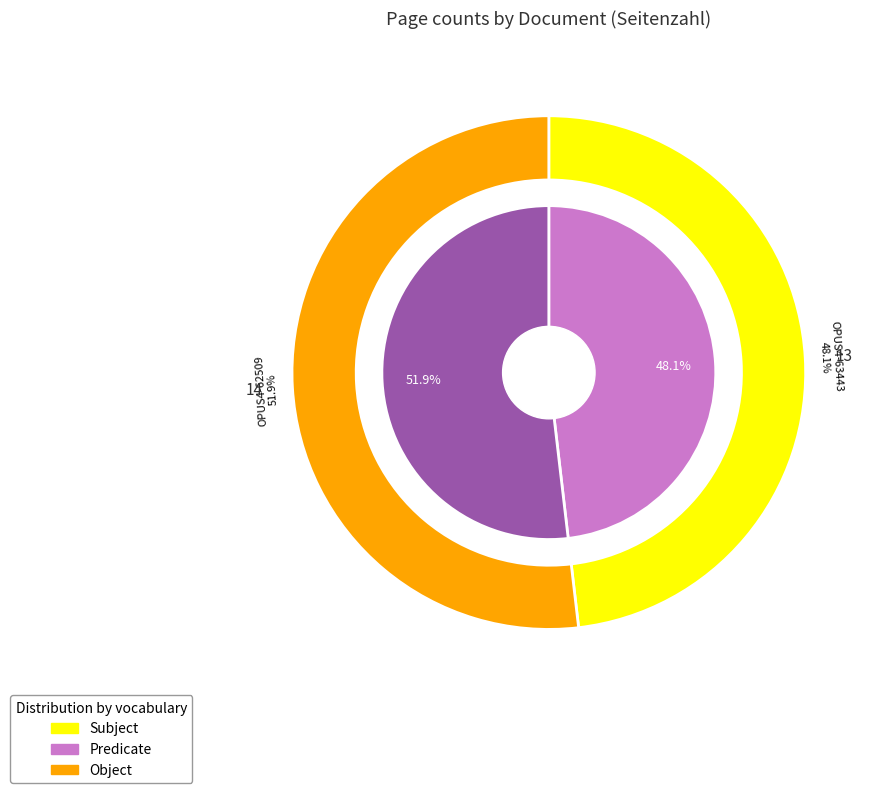

True or false: OPUS4-62509 accounts for 52% of the total.

True